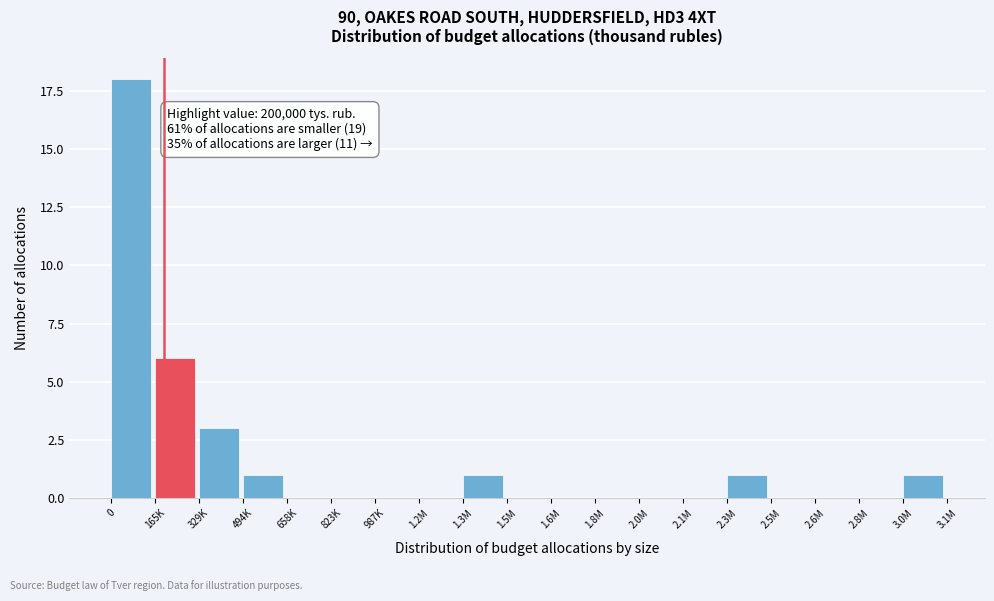

Reading left to right, extract all data points from this chart.

0=18	165K=6	329K=3	494K=1	658K=0	823K=0	987K=0	1.2M=0	1.3M=1	1.5M=0	1.6M=0	1.8M=0	2.0M=0	2.1M=0	2.3M=1	2.5M=0	2.6M=0	2.8M=0	3.0M=1